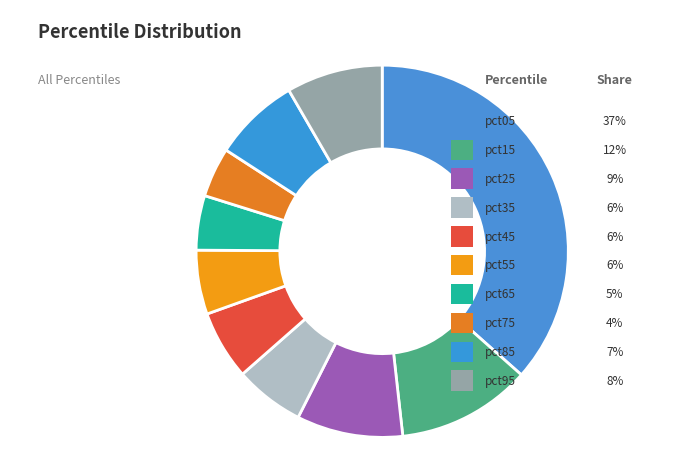

What percentage is the pct45 slice, to the nearest percent?

6%